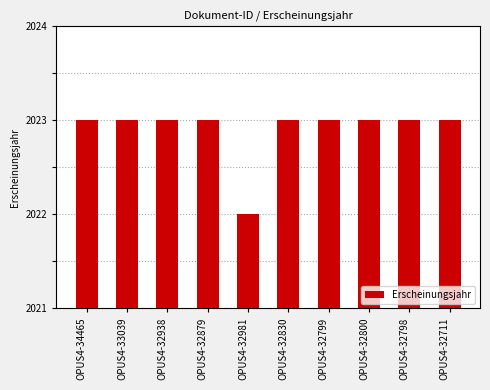

What is the value of the 6th bar from the left?

2023